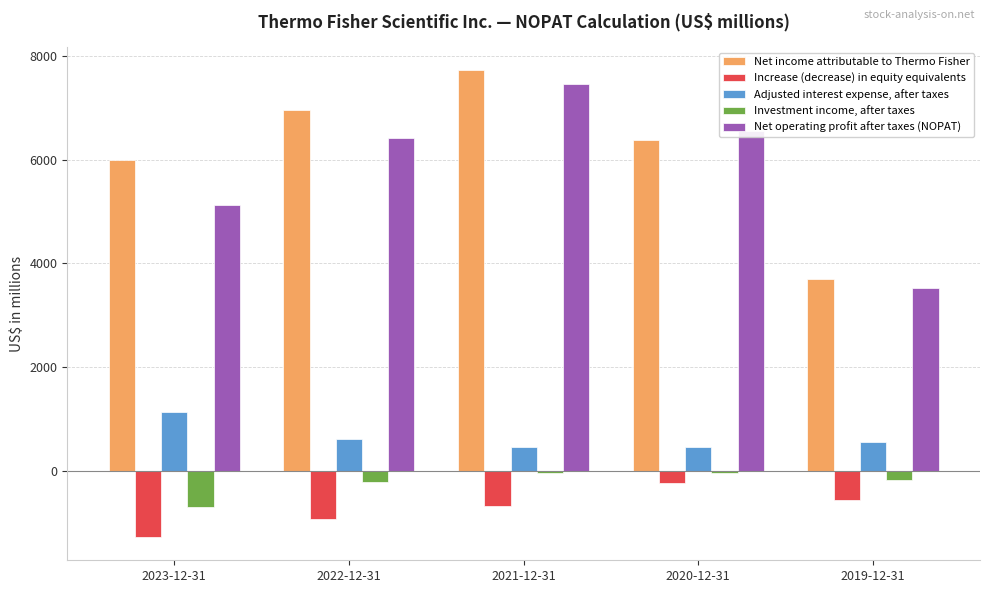

What is the minimum value for Net income attributable to Thermo Fisher?

3696